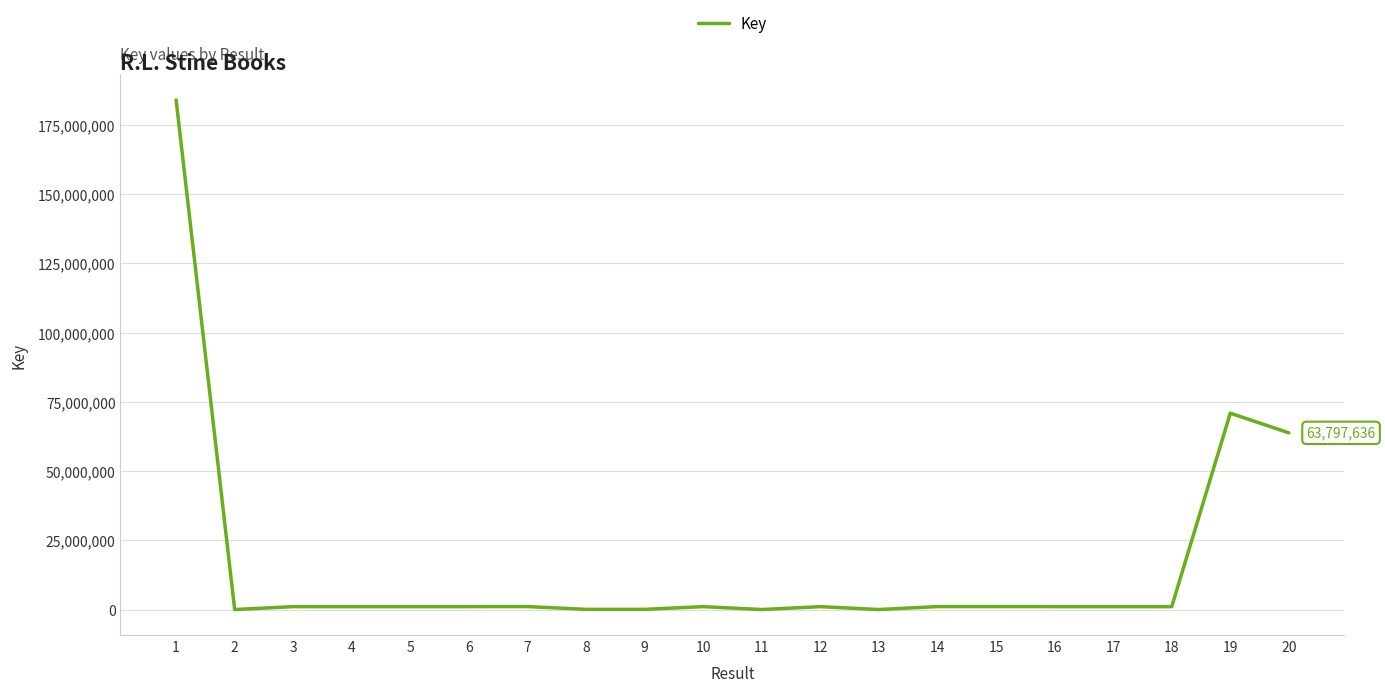

The value at 19 is 106554667. True or false?

False